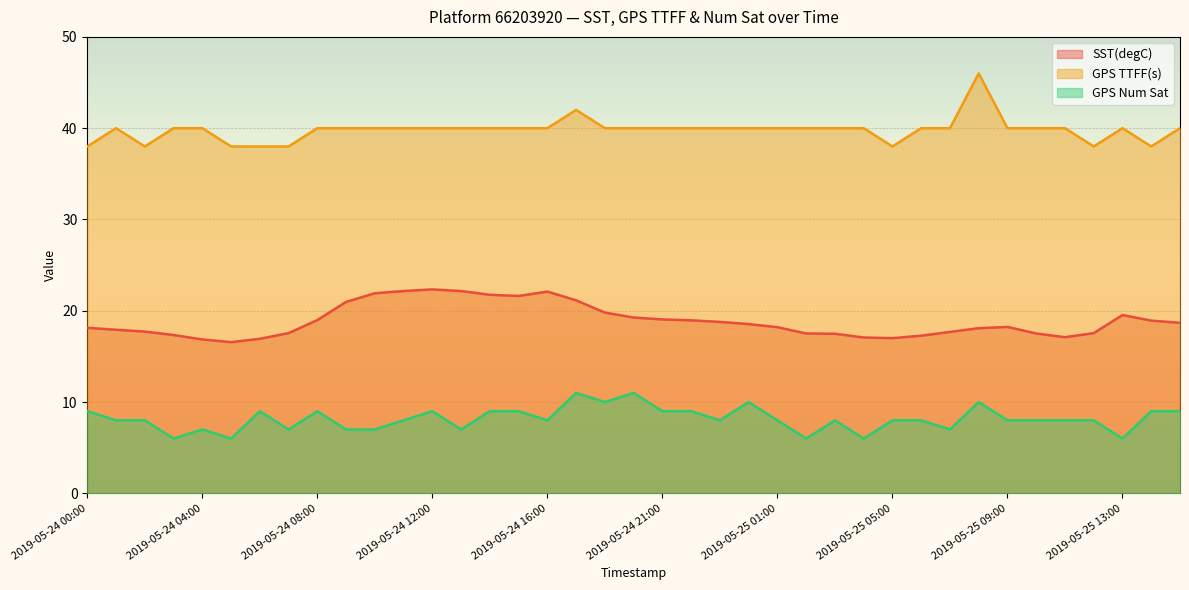

At how many categories does at least one series exceed 29?

39